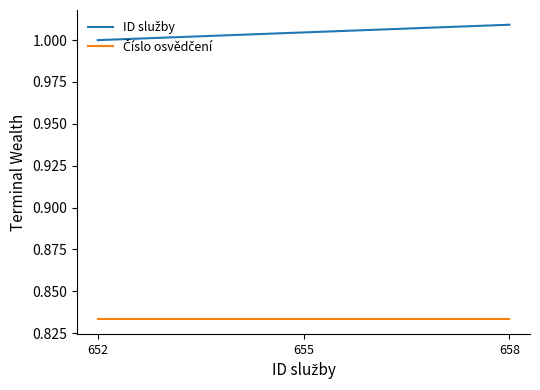

How many lines are shown in the chart?

2